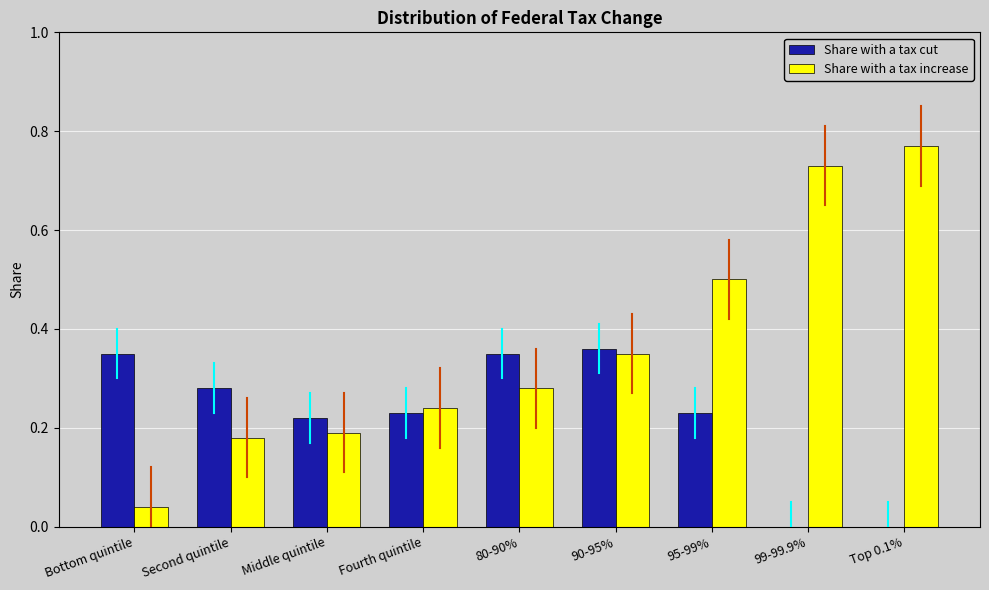

What is the total value across all series at 80-90%?

0.6